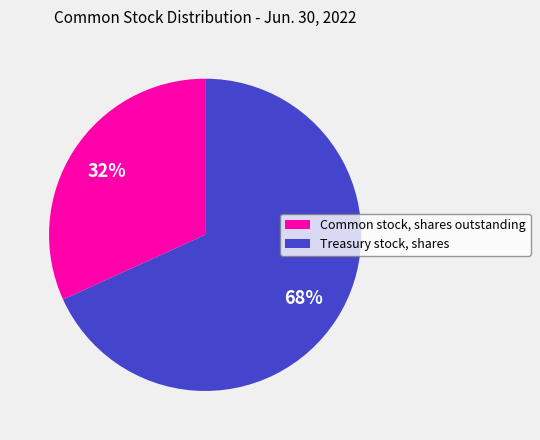

To the nearest percent, what percentage of the pie is Common stock, shares outstanding?

32%